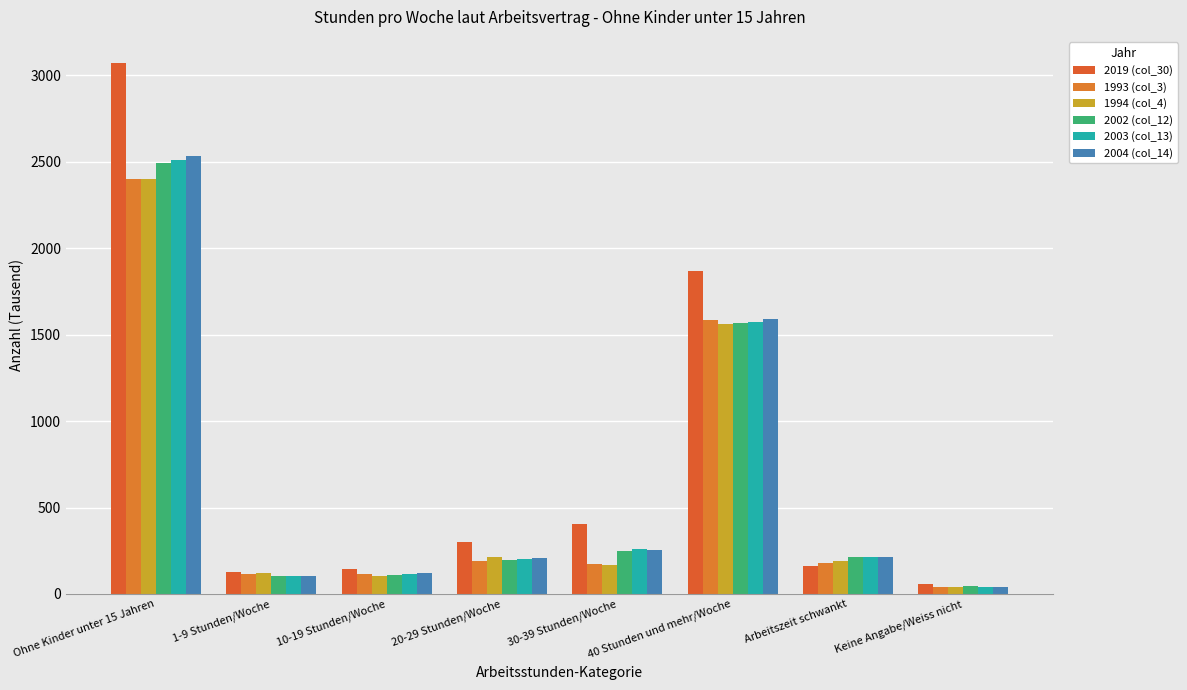

Reading right to left, list all the values displayed in this chart.

2019 (col_30): Keine Angabe/Weiss nicht=59.7	Arbeitszeit schwankt=162.0	40 Stunden und mehr/Woche=1867.6	30-39 Stunden/Woche=405.6	20-29 Stunden/Woche=302.9	10-19 Stunden/Woche=146.2	1-9 Stunden/Woche=125.9	Ohne Kinder unter 15 Jahren=3069.9
1993 (col_3): Keine Angabe/Weiss nicht=42.4	Arbeitszeit schwankt=181.0	40 Stunden und mehr/Woche=1586.4	30-39 Stunden/Woche=171.4	20-29 Stunden/Woche=189.6	10-19 Stunden/Woche=116.3	1-9 Stunden/Woche=113.5	Ohne Kinder unter 15 Jahren=2400.5
1994 (col_4): Keine Angabe/Weiss nicht=39.0	Arbeitszeit schwankt=191.0	40 Stunden und mehr/Woche=1563.5	30-39 Stunden/Woche=169.8	20-29 Stunden/Woche=212.6	10-19 Stunden/Woche=104.3	1-9 Stunden/Woche=120.1	Ohne Kinder unter 15 Jahren=2400.3
2002 (col_12): Keine Angabe/Weiss nicht=45.8	Arbeitszeit schwankt=216.6	40 Stunden und mehr/Woche=1567.0	30-39 Stunden/Woche=250.3	20-29 Stunden/Woche=197.0	10-19 Stunden/Woche=108.3	1-9 Stunden/Woche=106.5	Ohne Kinder unter 15 Jahren=2491.4
2003 (col_13): Keine Angabe/Weiss nicht=38.4	Arbeitszeit schwankt=213.3	40 Stunden und mehr/Woche=1574.5	30-39 Stunden/Woche=263.0	20-29 Stunden/Woche=201.9	10-19 Stunden/Woche=116.4	1-9 Stunden/Woche=101.2	Ohne Kinder unter 15 Jahren=2508.7
2004 (col_14): Keine Angabe/Weiss nicht=40.3	Arbeitszeit schwankt=213.1	40 Stunden und mehr/Woche=1591.7	30-39 Stunden/Woche=253.4	20-29 Stunden/Woche=208.6	10-19 Stunden/Woche=121.2	1-9 Stunden/Woche=106.5	Ohne Kinder unter 15 Jahren=2534.9